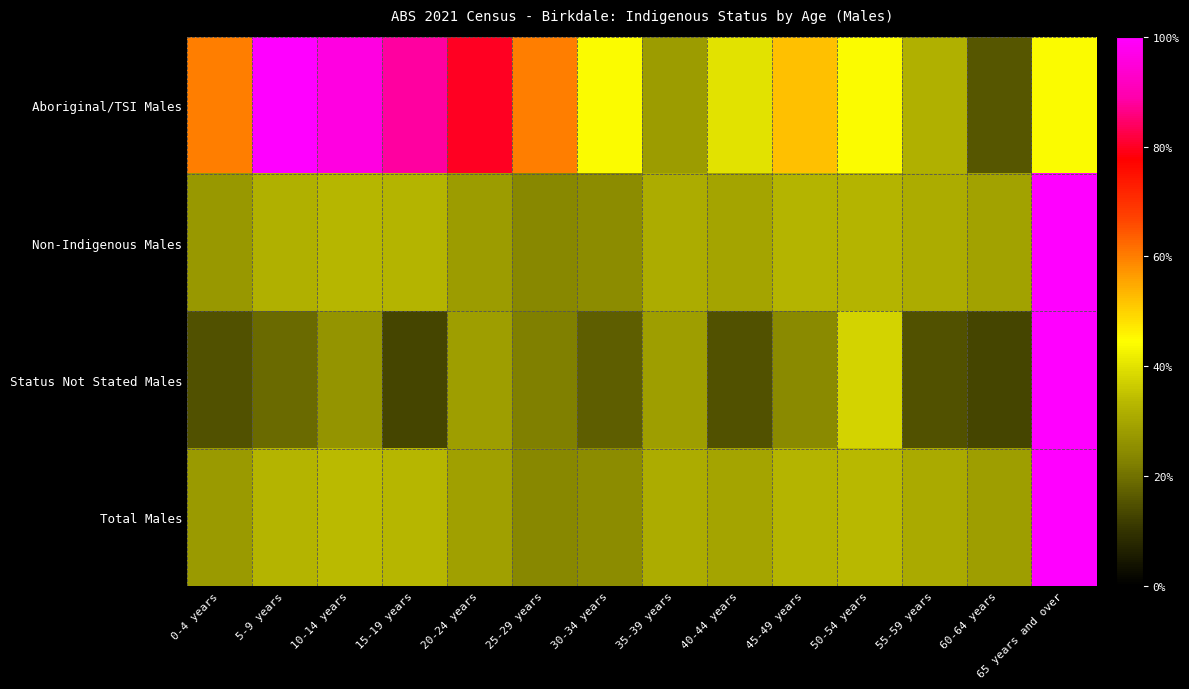

Between 10-14 years and 5-9 years, which is larger?

5-9 years